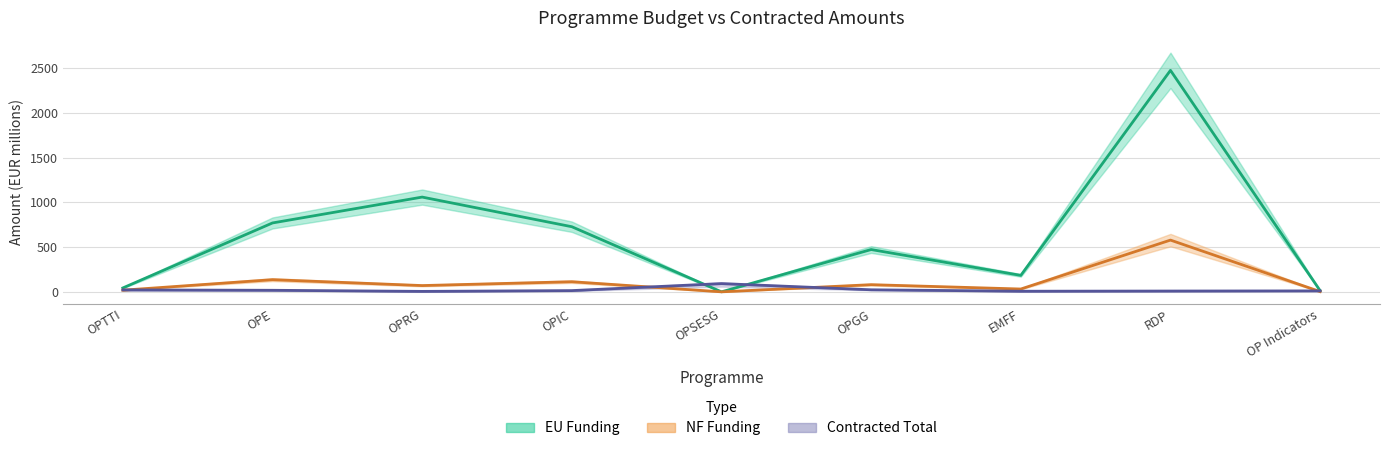

Count the number of categories in the chart.

9